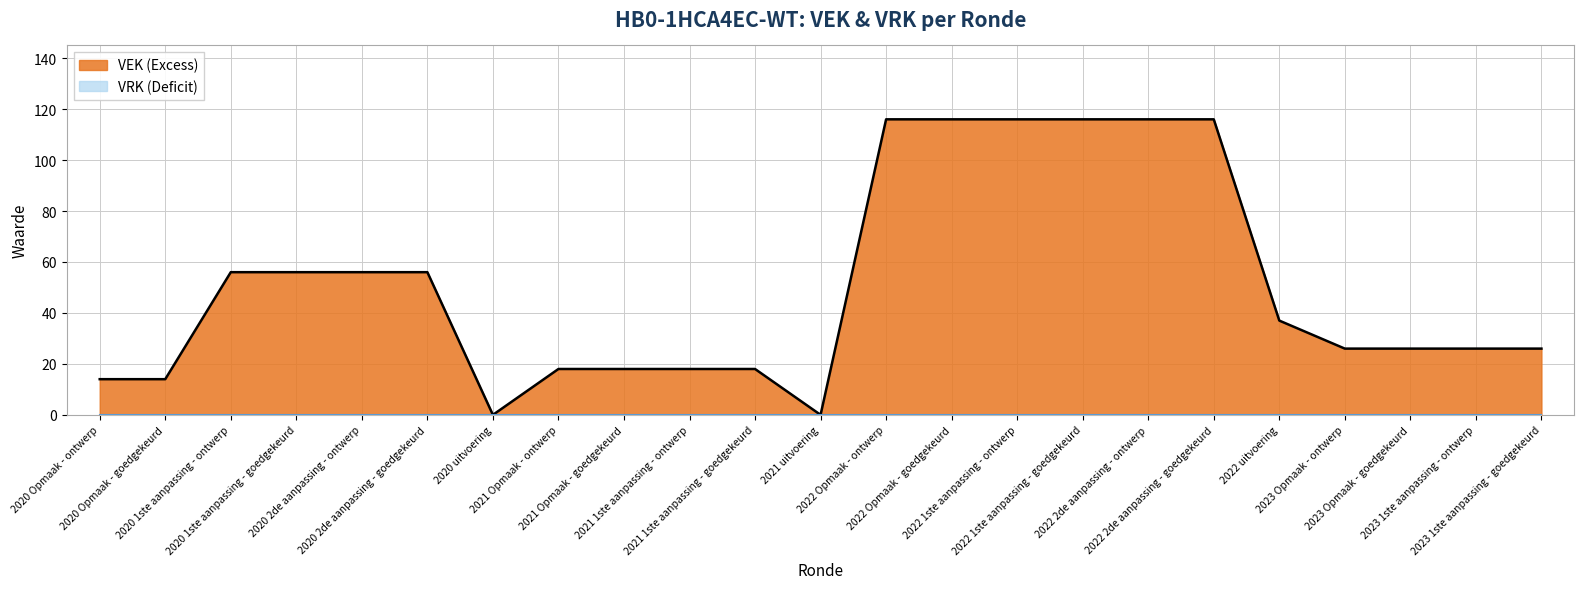

Count the number of values greater than 26.

11